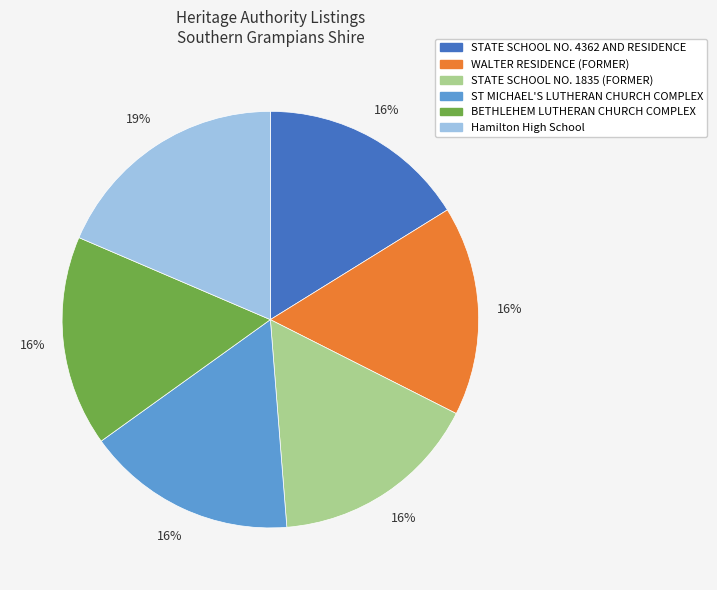

Is there any slice that represents more than half of the pie?

No